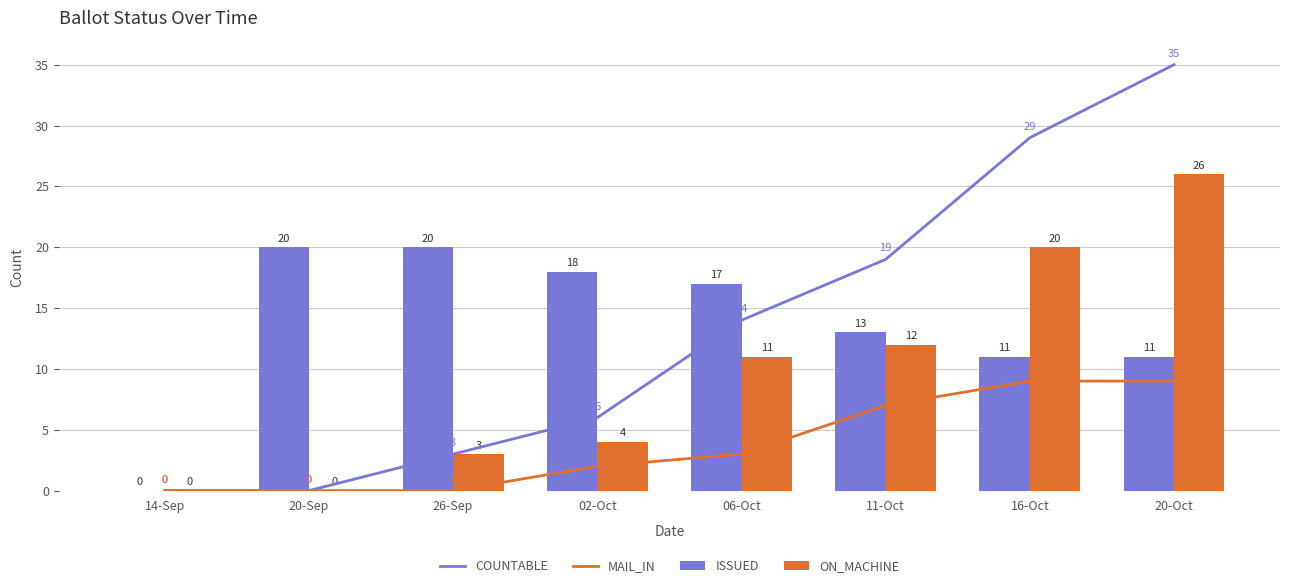

Read the ON_MACHINE value at 11-Oct.

12